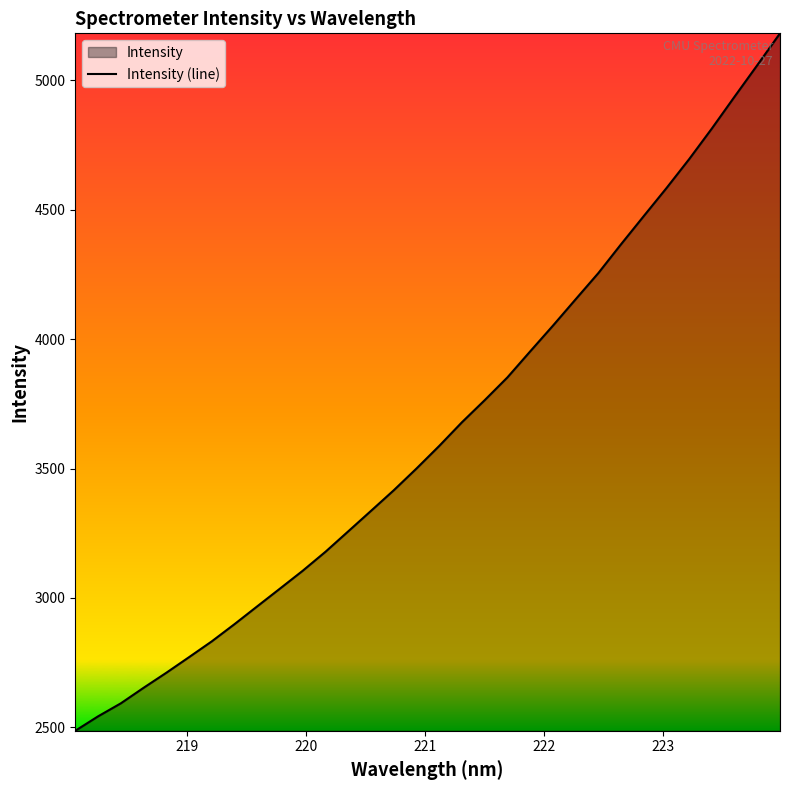

What is the smallest value displayed?

2487.0